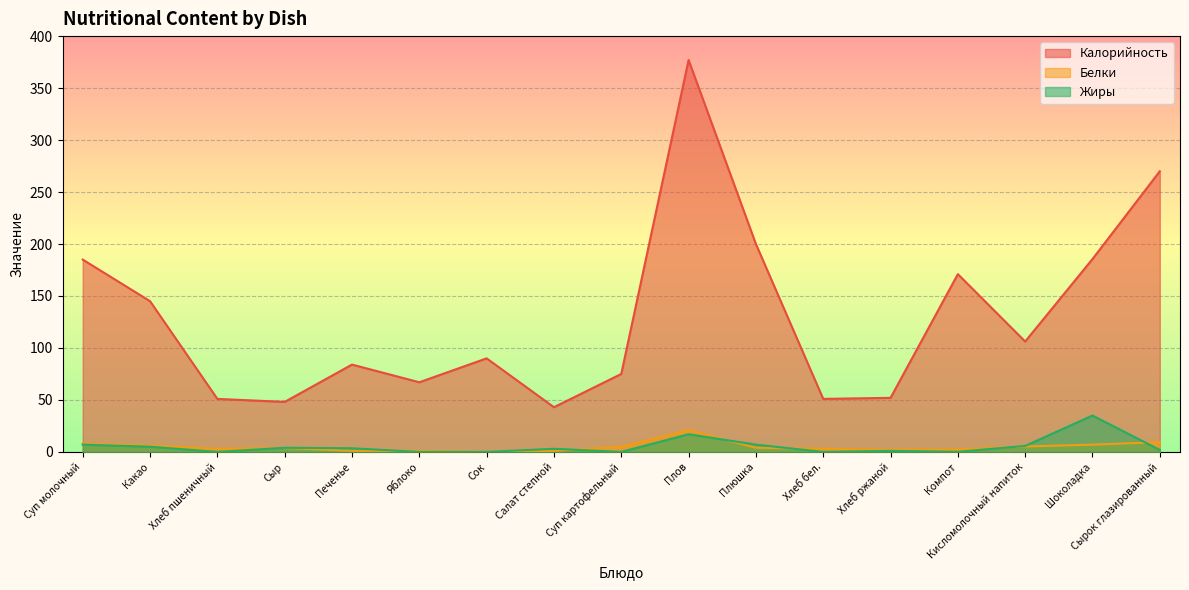

True or false: Калорийность has more than 1 points higher than both neighbors.

True